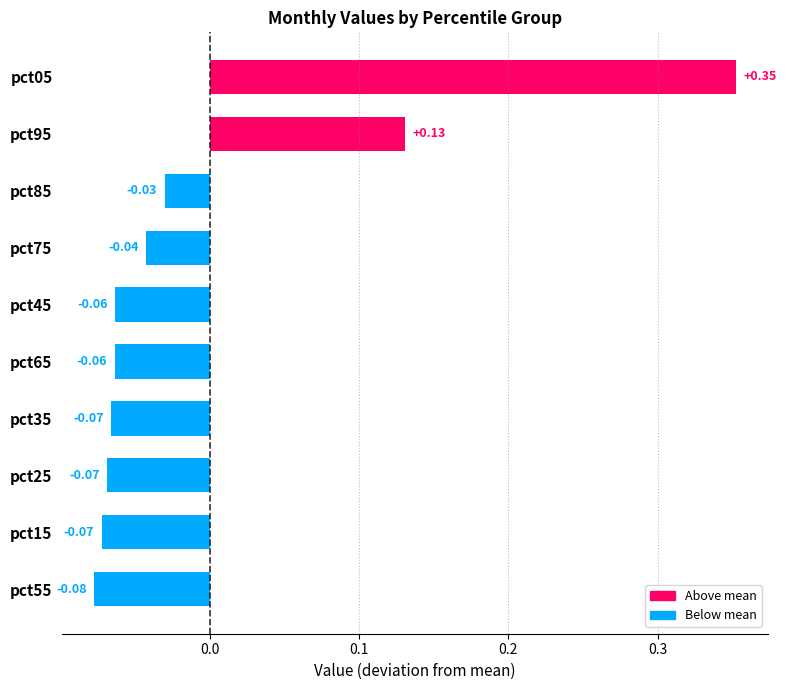

At which category does the chart reach its peak across all series?

pct05